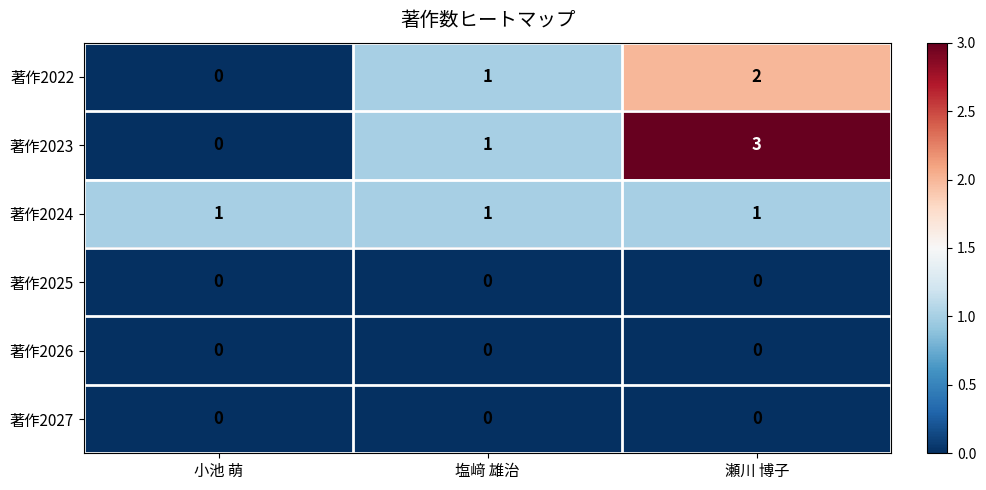

Reading left to right, what are all the values shown in this chart?

著作2022: 0	1	2
著作2023: 0	1	3
著作2024: 1	1	1
著作2025: 0	0	0
著作2026: 0	0	0
著作2027: 0	0	0